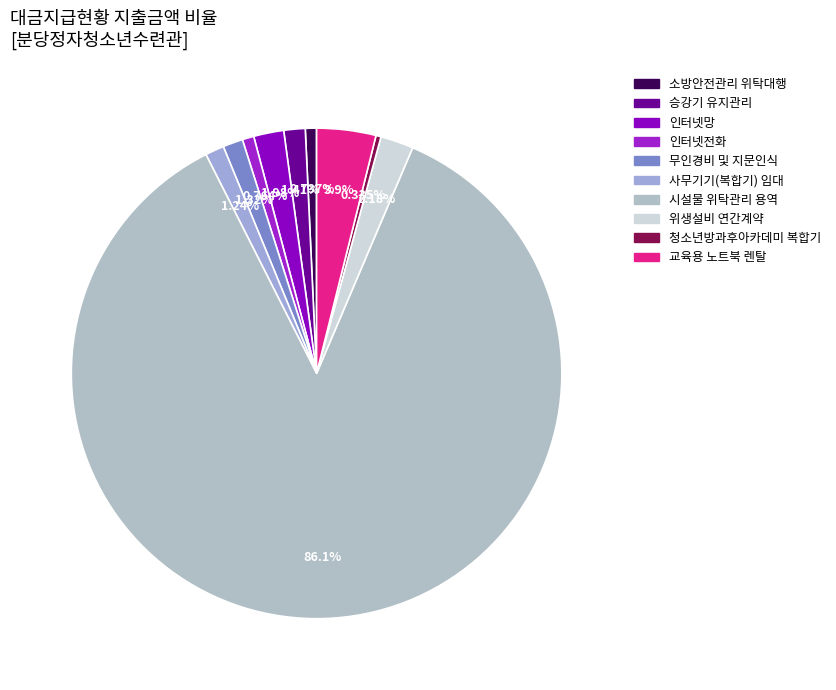

Which slice represents more than half of the pie?

시설물 위탁관리 용역